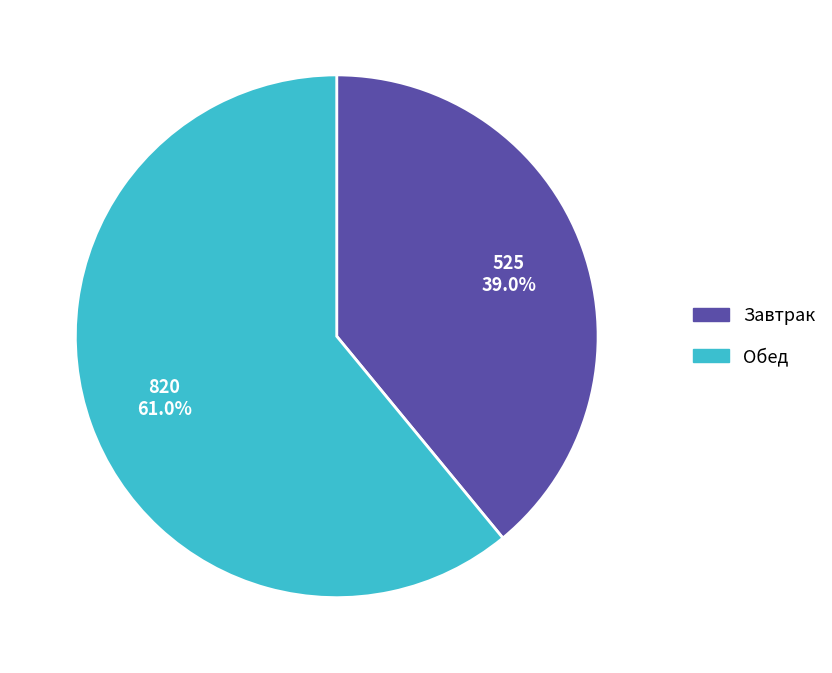

What is the total percentage of Обед and Завтрак?

100.0%